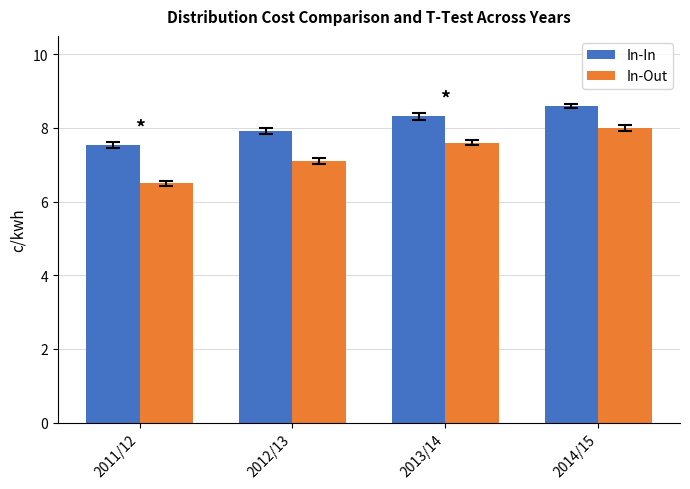

How many groups of bars are there?

4